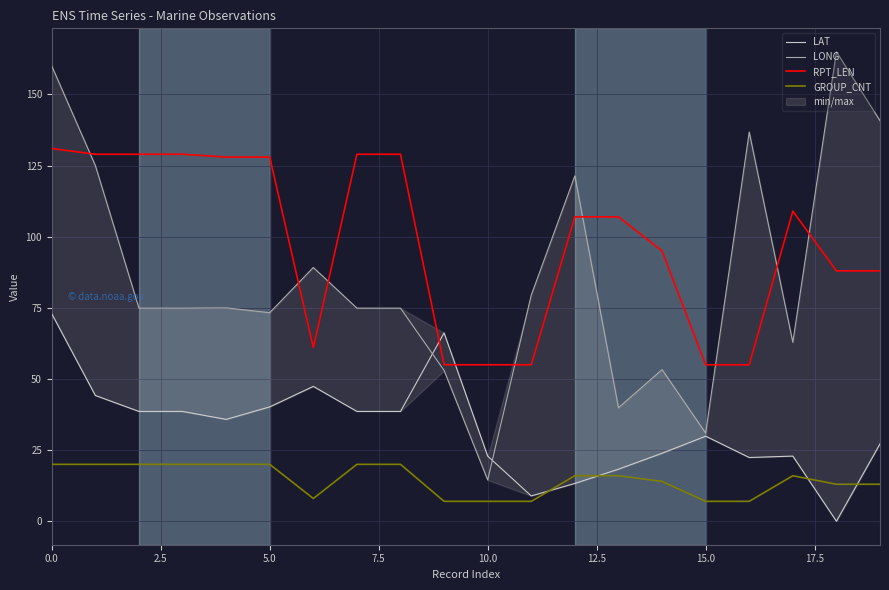

What is the highest value of the LONG series?

165.0